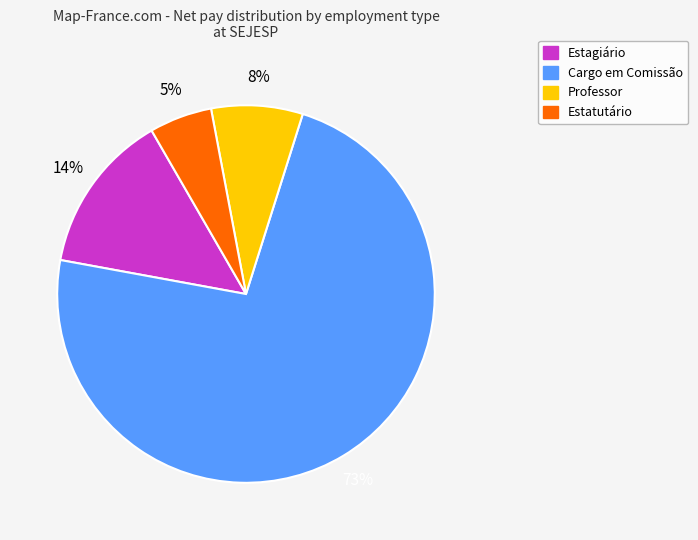

Between Cargo em Comissão and Professor, which is larger?

Cargo em Comissão